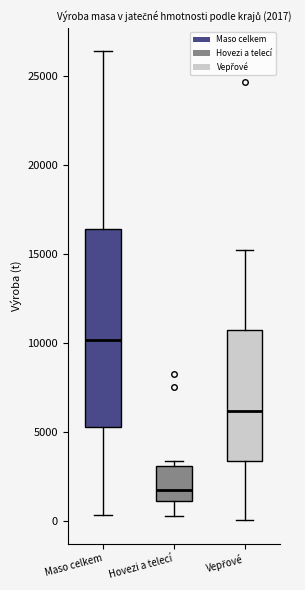

Which box is the tallest, from its lower edge to its upper edge?

Maso celkem